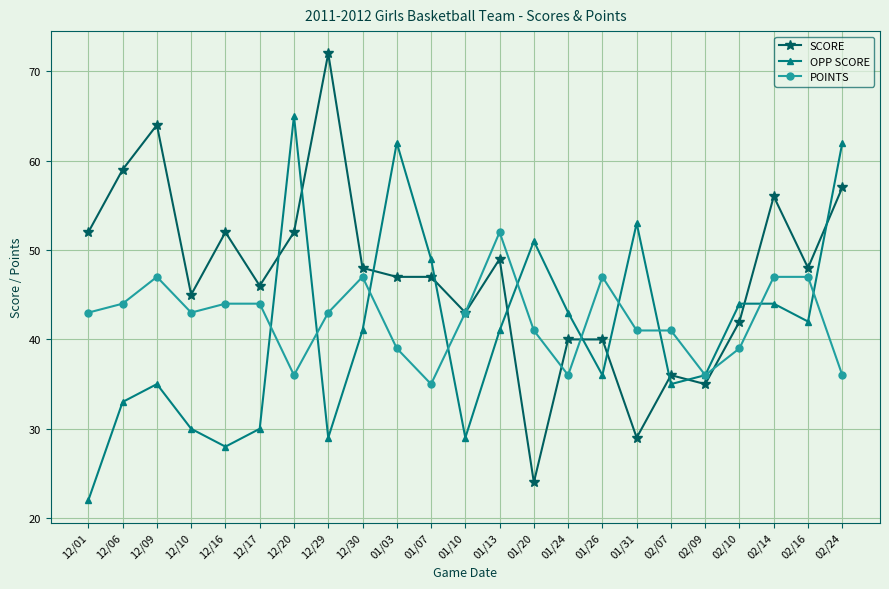

The SCORE series shows 15 at 02/14. True or false?

False